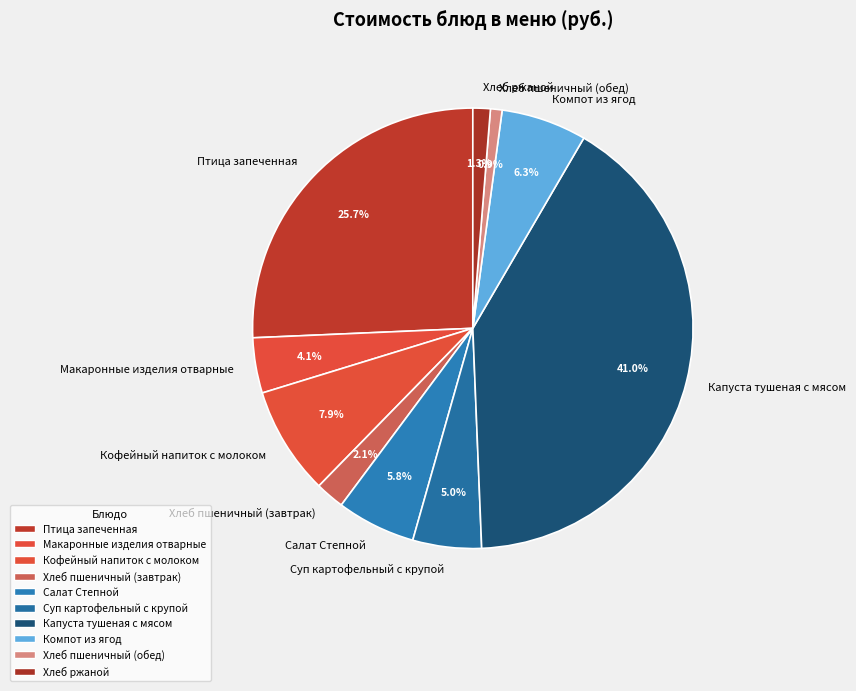

The Хлеб ржаной slice represents 1% of the pie. True or false?

True